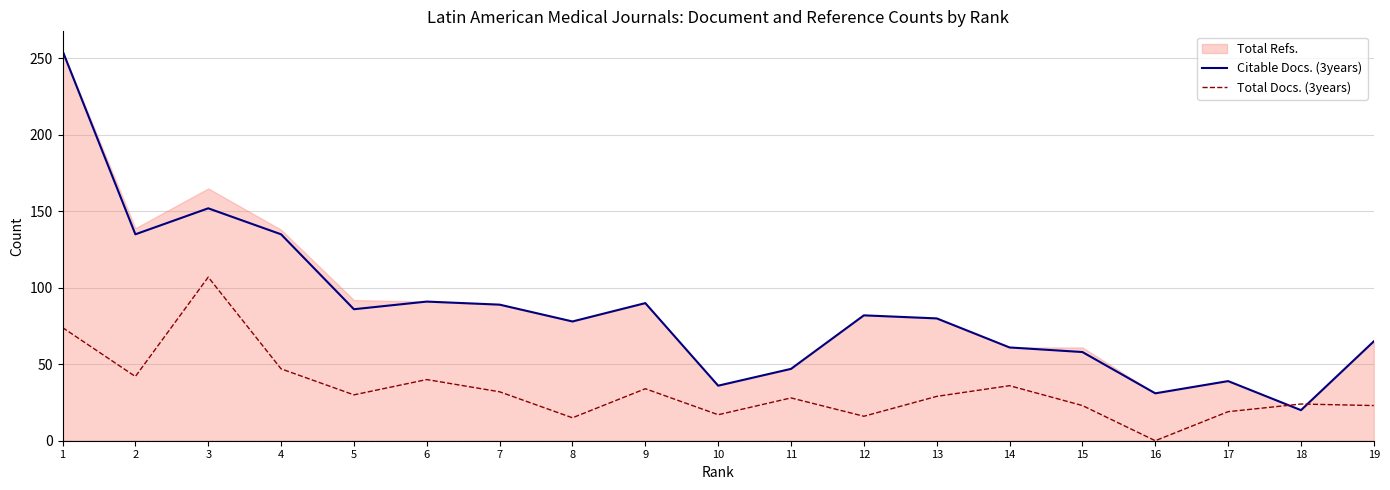

The value of Citable Docs. (3years) at 6 is 128. True or false?

False